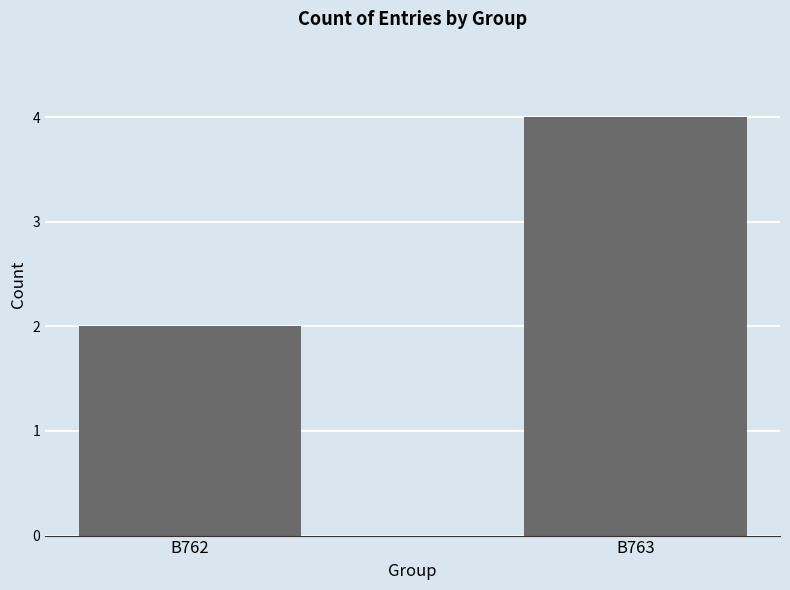

What is the average value?

3